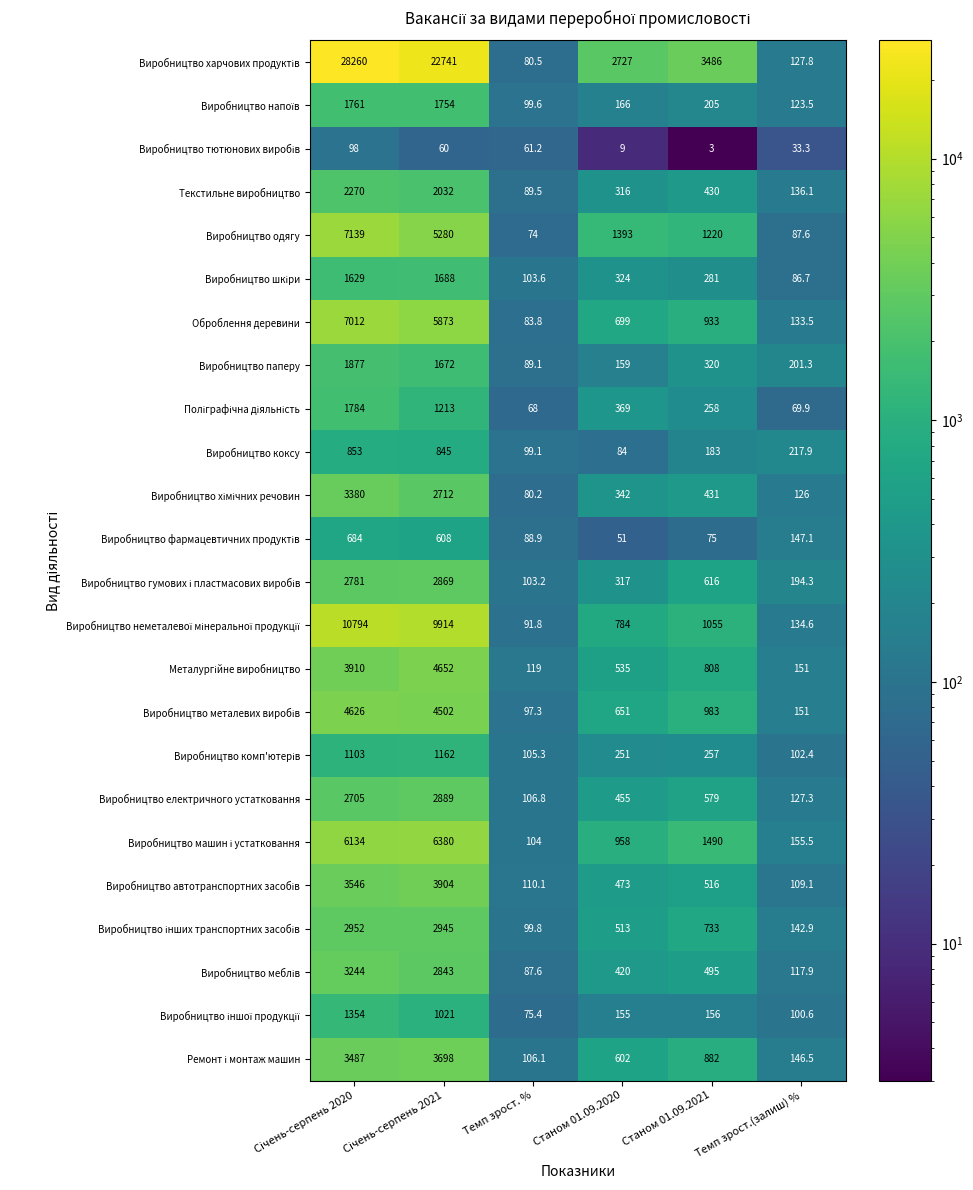

How many series are shown in this chart?

24